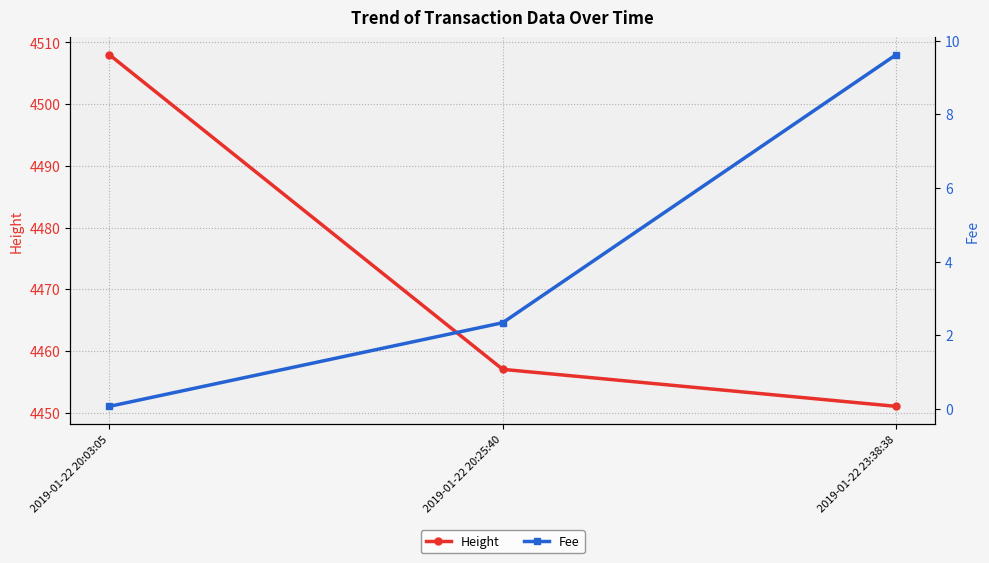

What is the sum of the Fee values at 2019-01-22 23:38:38 and 2019-01-22 20:25:40?

12.0